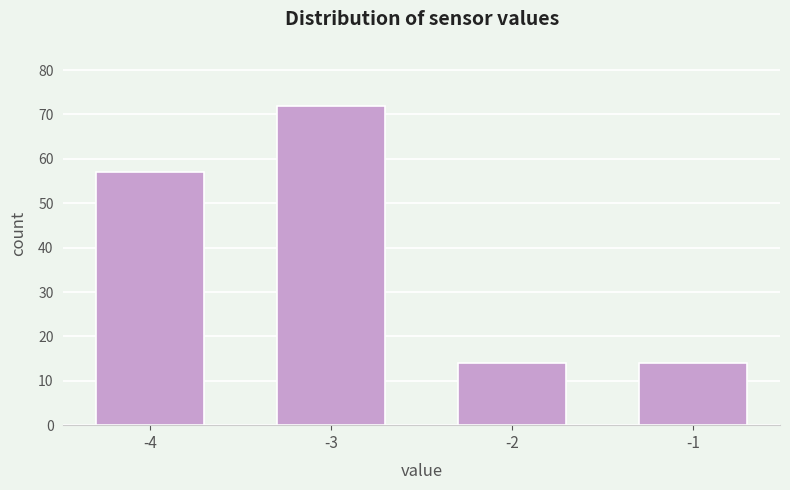

Reading left to right, transcribe all the data shown in this chart.

57	72	14	14